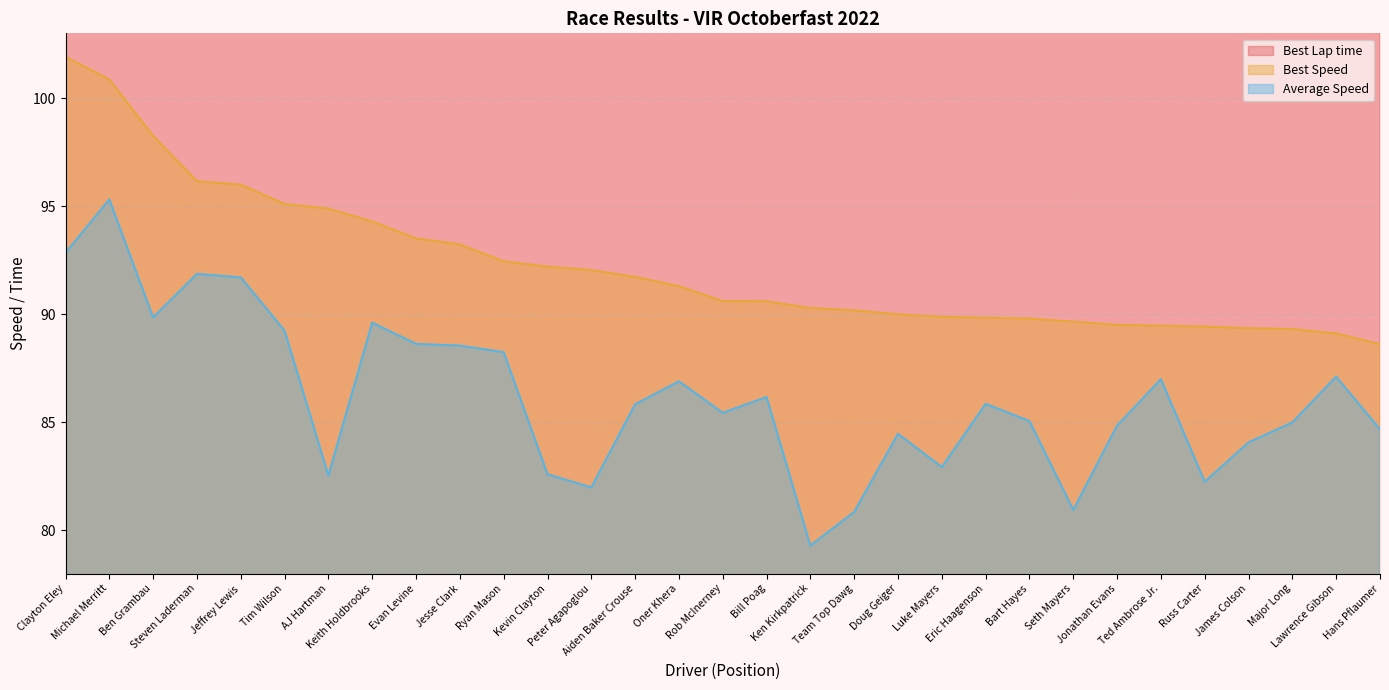

Rank the series by their maximum value, from highest to lowest.

Best Lap time, Best Speed, Average Speed